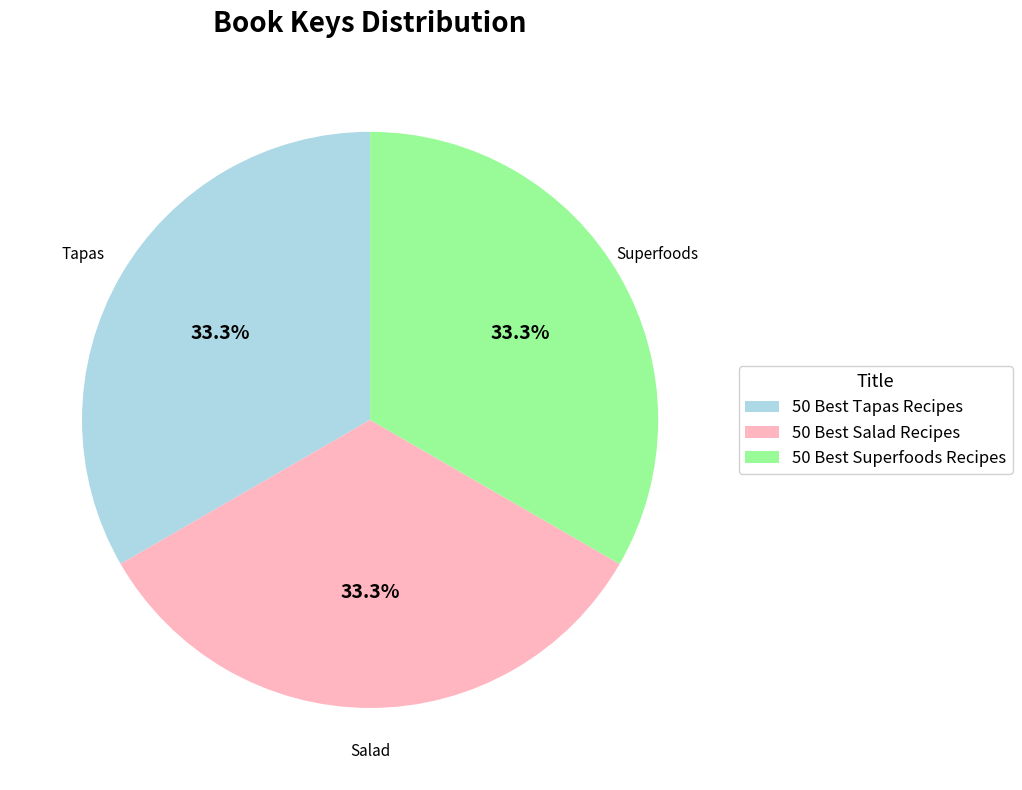

Do 50 Best Salad Recipes and 50 Best Superfoods Recipes together represent more than half of the pie?

Yes